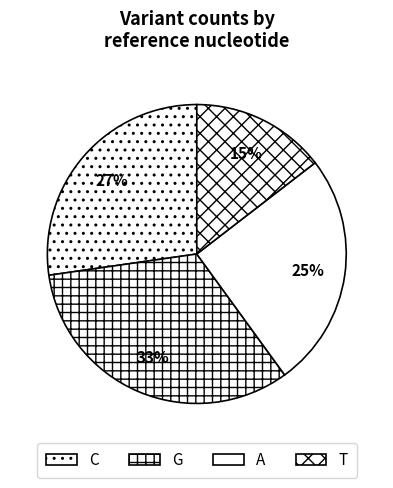

Which category has the biggest portion of the pie?

G